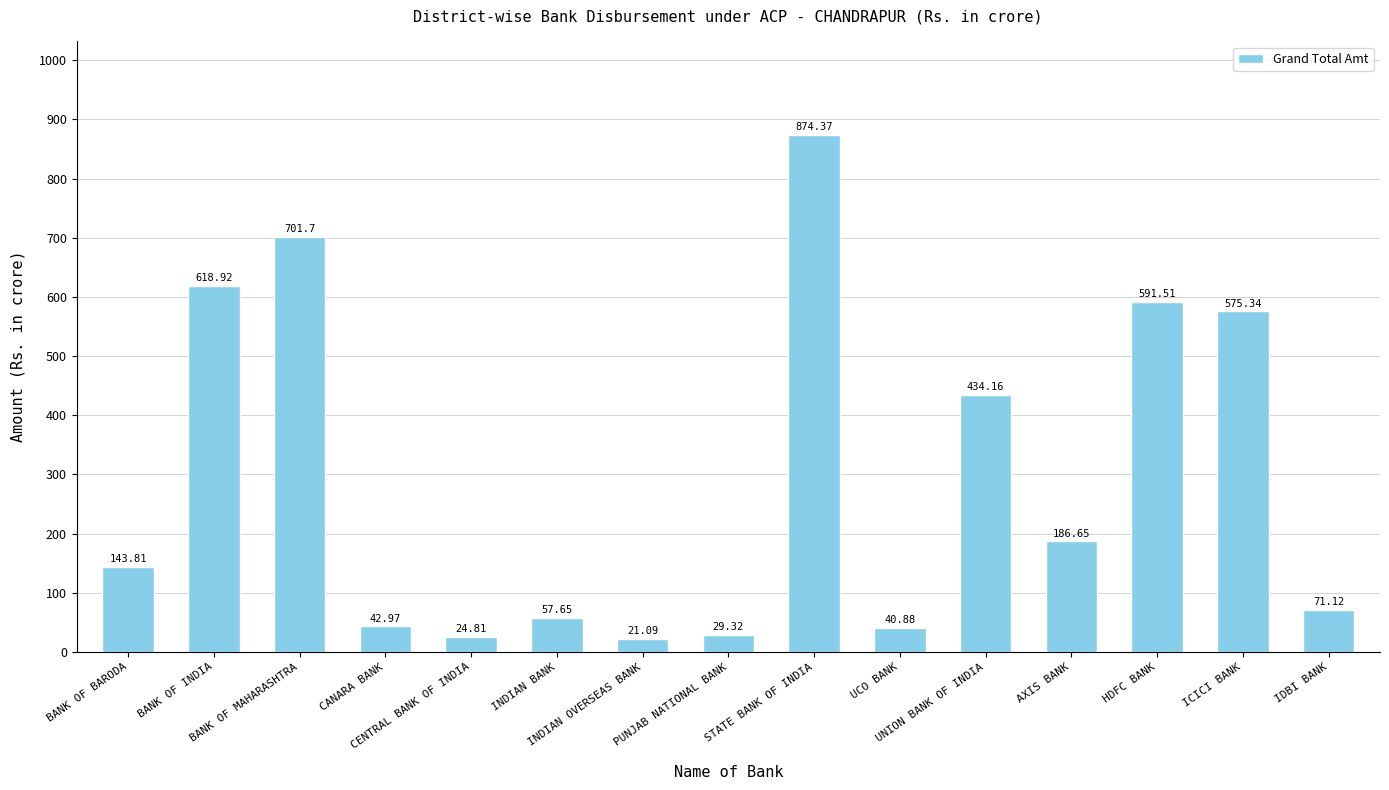

What is the difference between the maximum and minimum values?

853.3